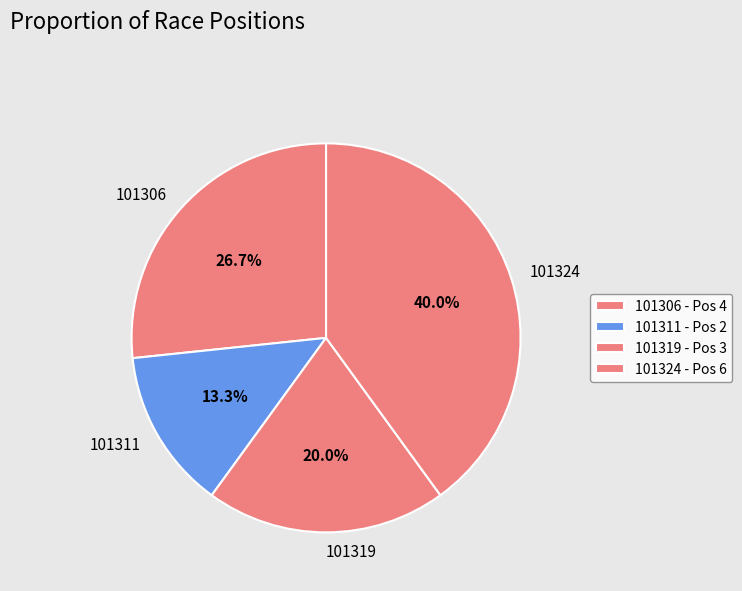

What percentage is the 101306 slice, to the nearest percent?

27%